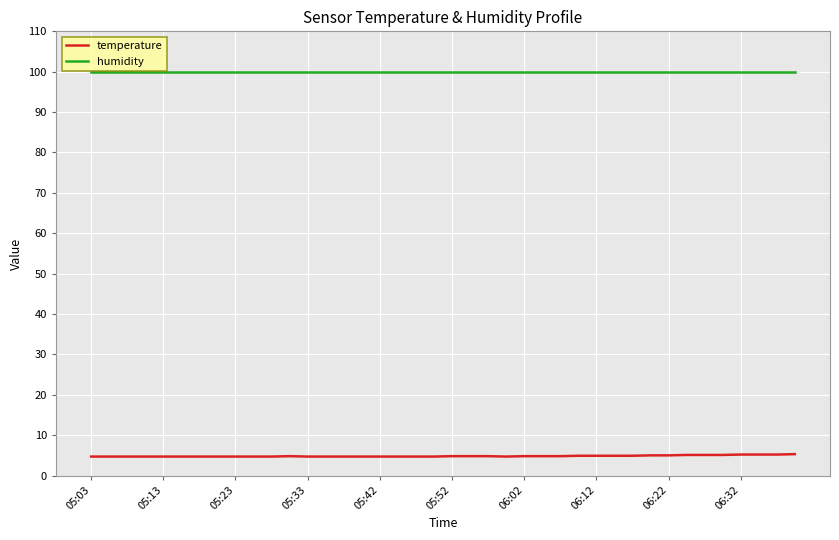

What is the minimum value shown in the chart?

4.7